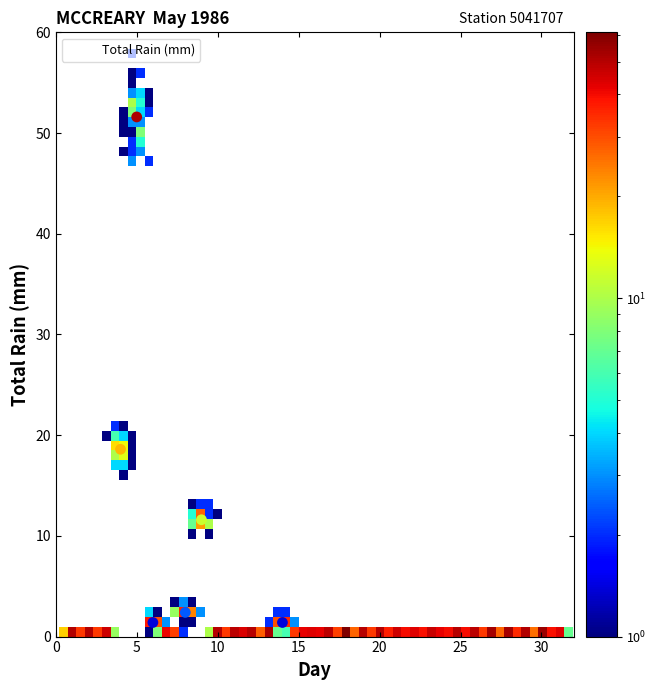

What is the range of Y values (max minus min)?

51.6